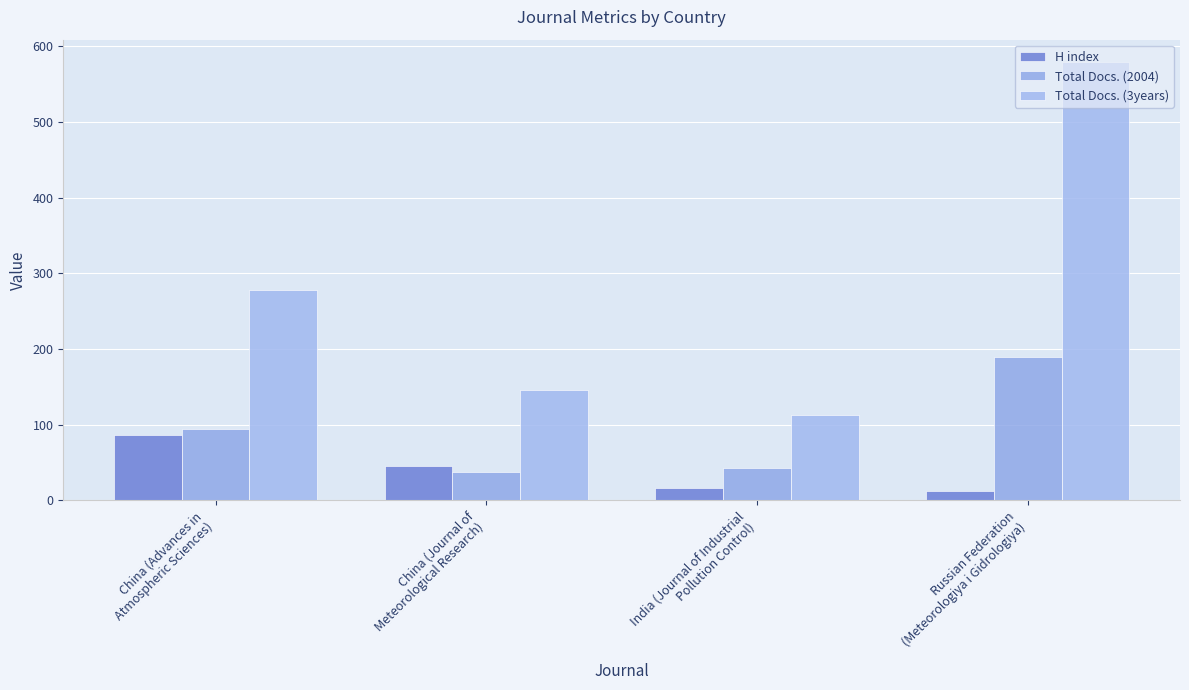

How many groups of bars are there?

4